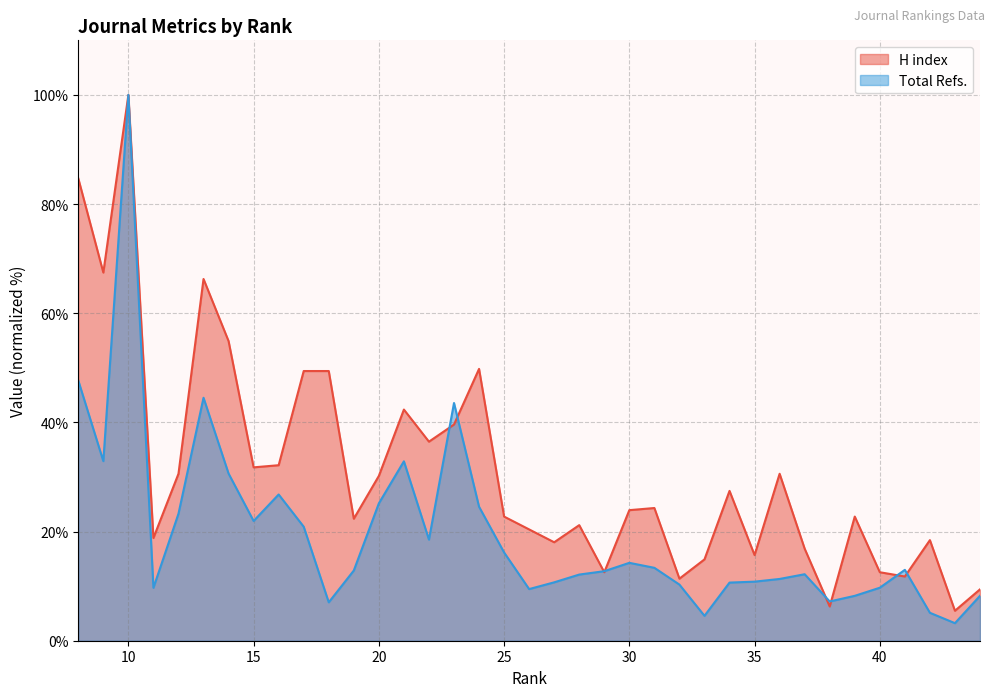

What is the total value across all series at 29?

25.3